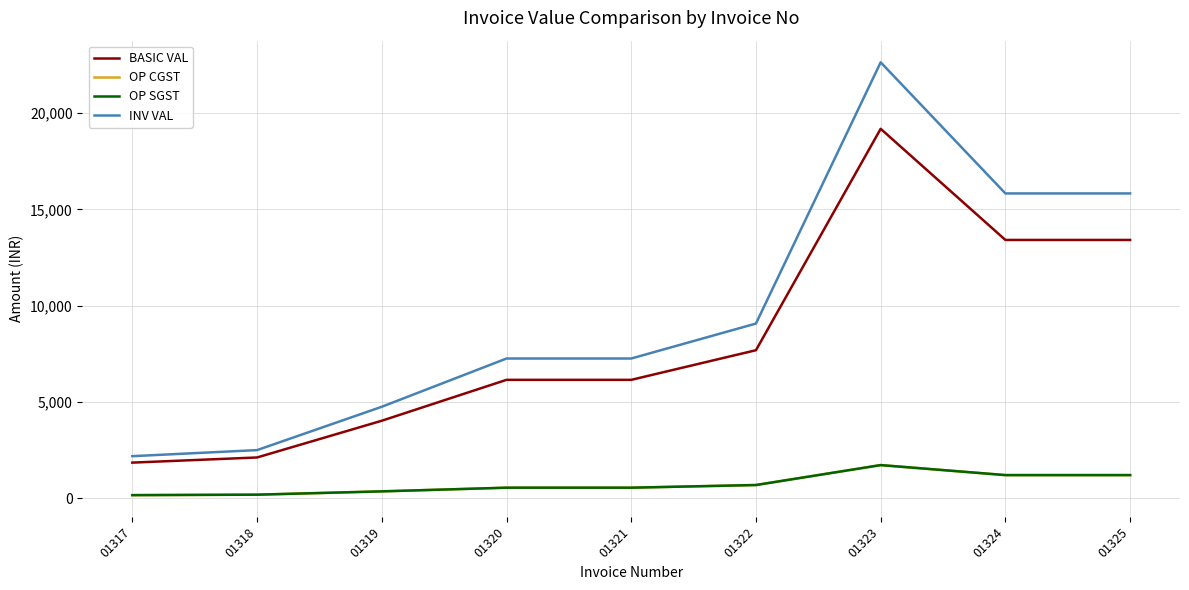

True or false: OP SGST and OP CGST cross at least once.

False